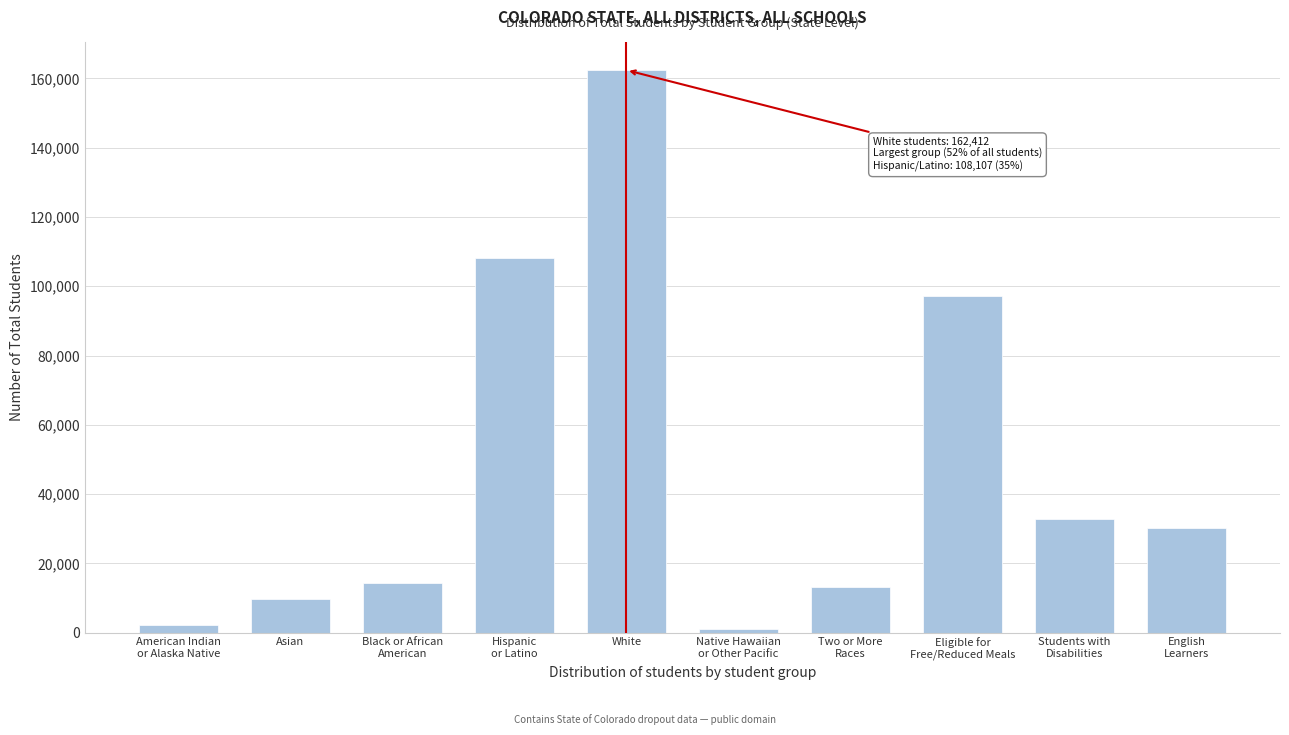

Reading left to right, list all the values displayed in this chart.

2287	9760	14249	108107	162412	945	13093	97066	32721	30178